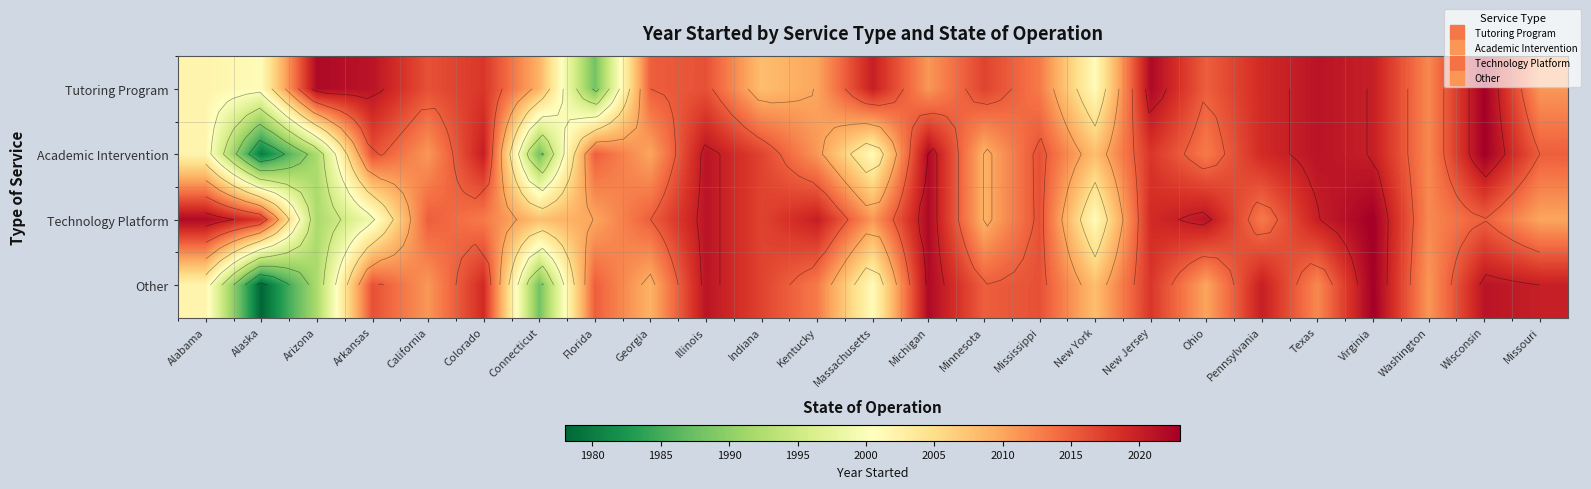

What is the spread (max minus min) of values at New Jersey?

4